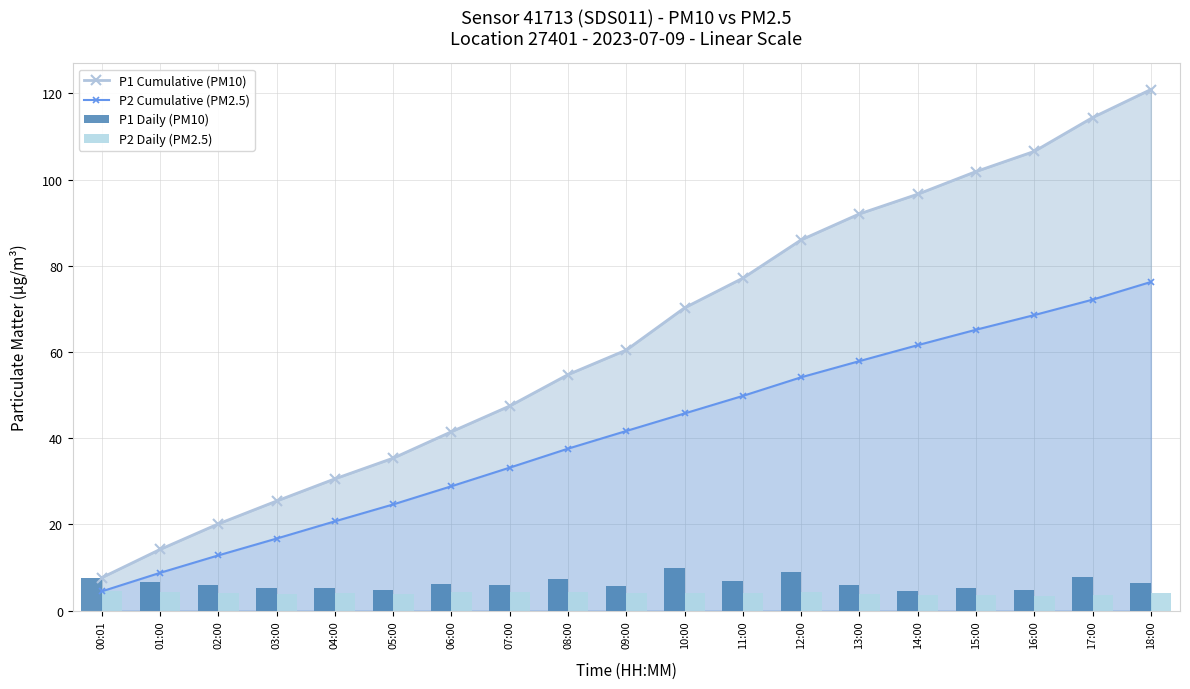

Which series has the largest range (max minus min)?

P1 Cumulative (PM10)